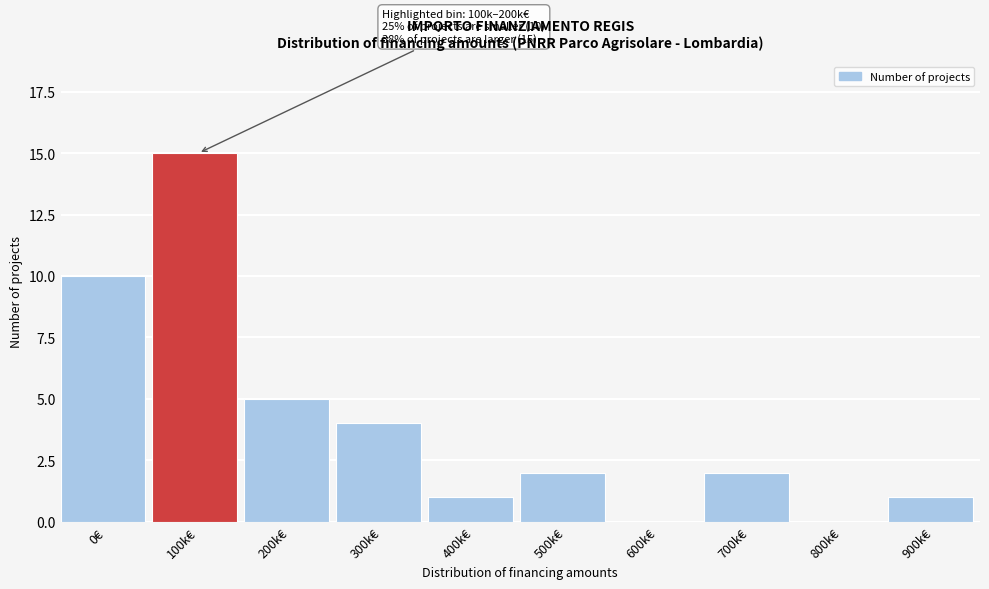

The value at 100k€ is 23. True or false?

False